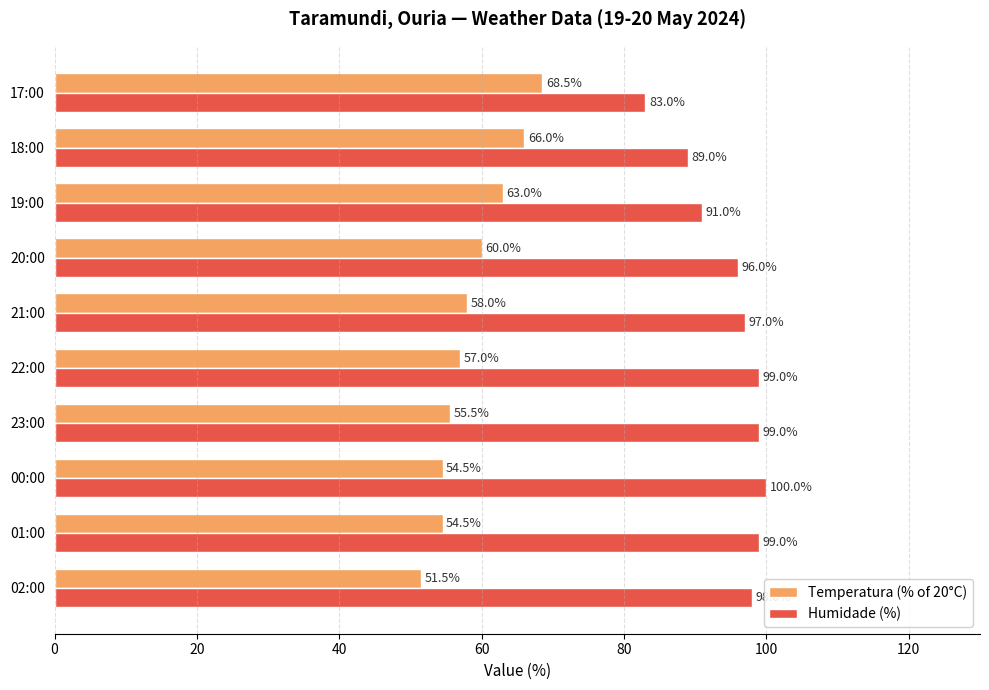

Rank the series at 00:00 from lowest to highest value.

Temperatura (% of 20°C), Humidade (%)